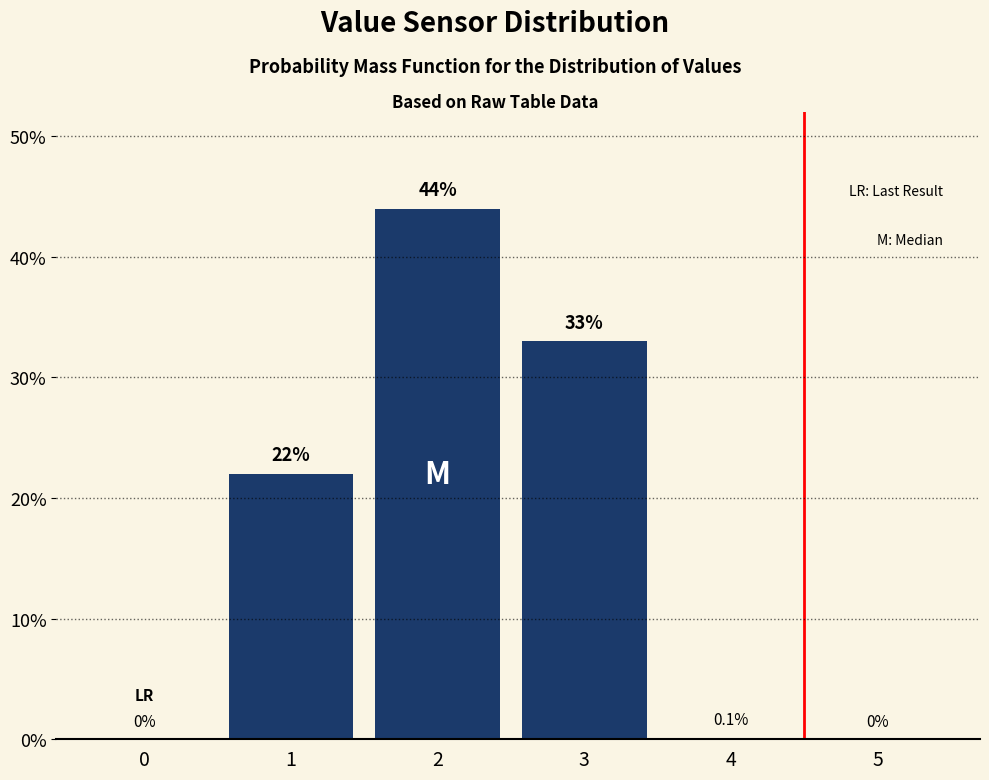

Reading left to right, extract all data points from this chart.

0=0.0	1=22.0	2=44.0	3=33.0	4=0.1	5=0.0